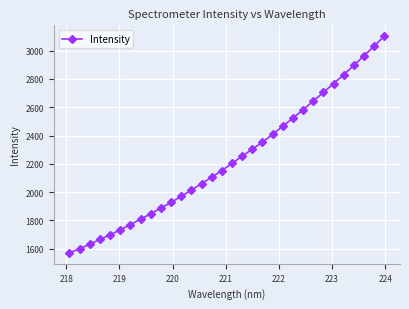

What is the difference between the maximum and second lowest values?

1502.2